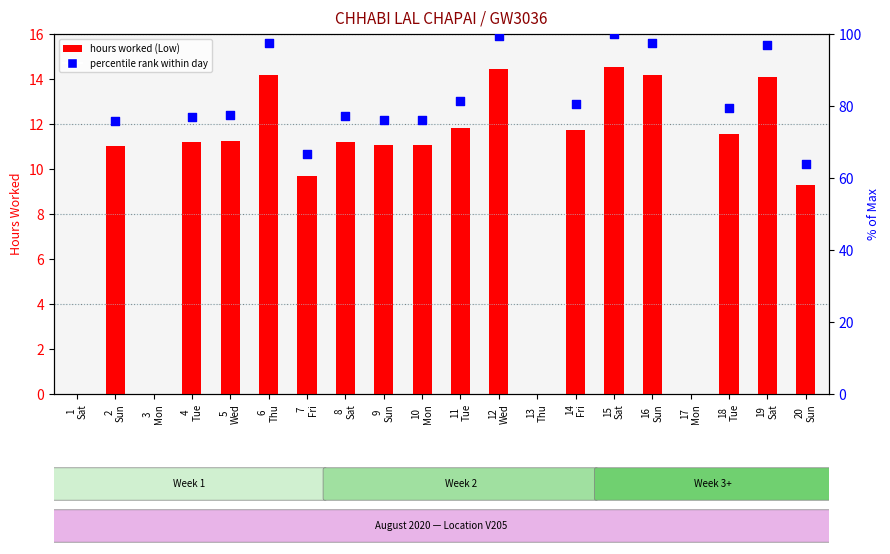

Is the value of percentile rank within day at 15
Sat greater than the value of hours worked at 8
Sat?

Yes